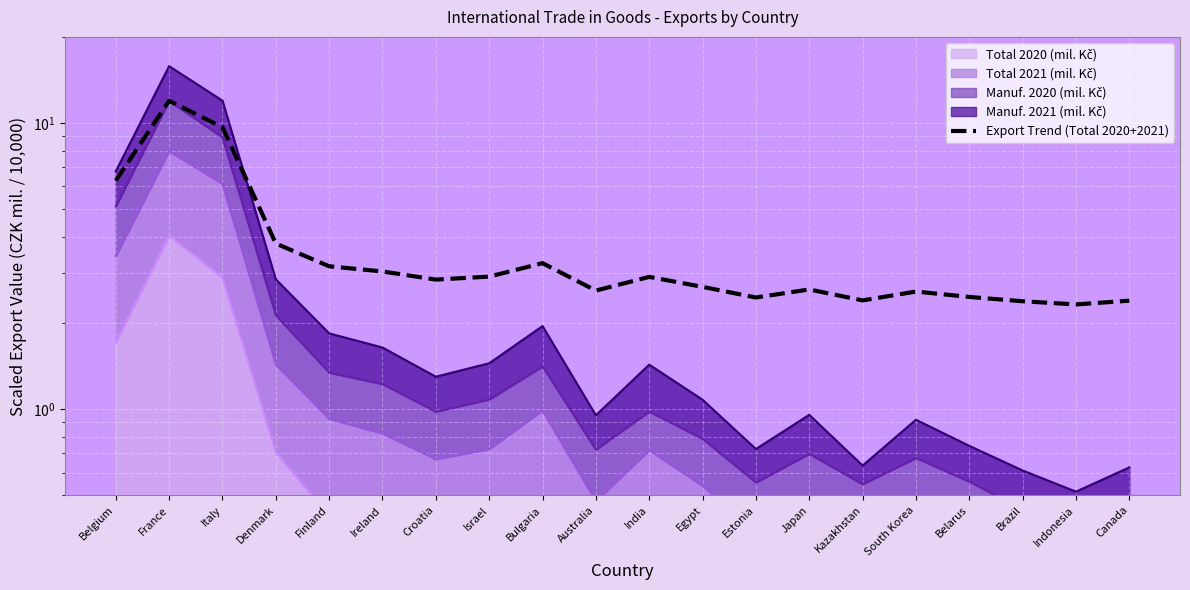

Reading left to right, extract all data points from this chart.

Belgium=6.3	France=12.0	Italy=9.7	Denmark=3.8	Finland=3.2	Ireland=3.0	Croatia=2.8	Israel=2.9	Bulgaria=3.2	Australia=2.6	India=2.9	Egypt=2.7	Estonia=2.5	Japan=2.6	Kazakhstan=2.4	South Korea=2.6	Belarus=2.5	Brazil=2.4	Indonesia=2.3	Canada=2.4